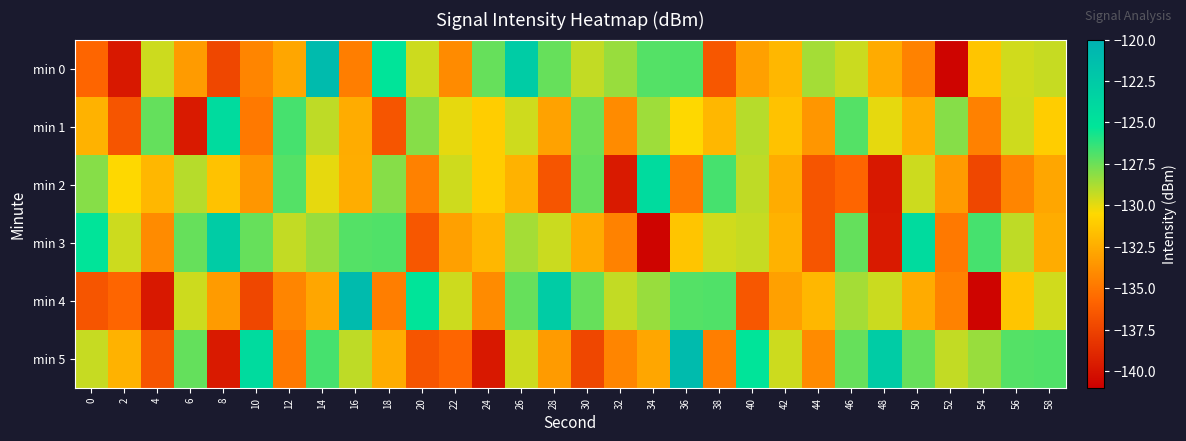

Which series has the largest total across all categories?

min 3